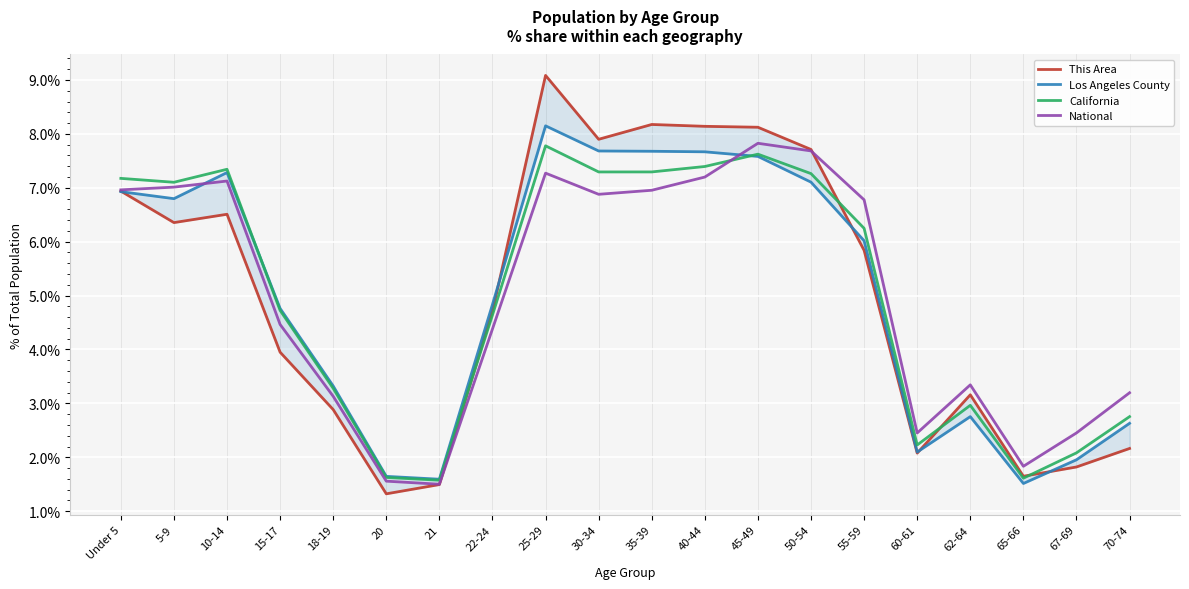

How many lines are shown in the chart?

4